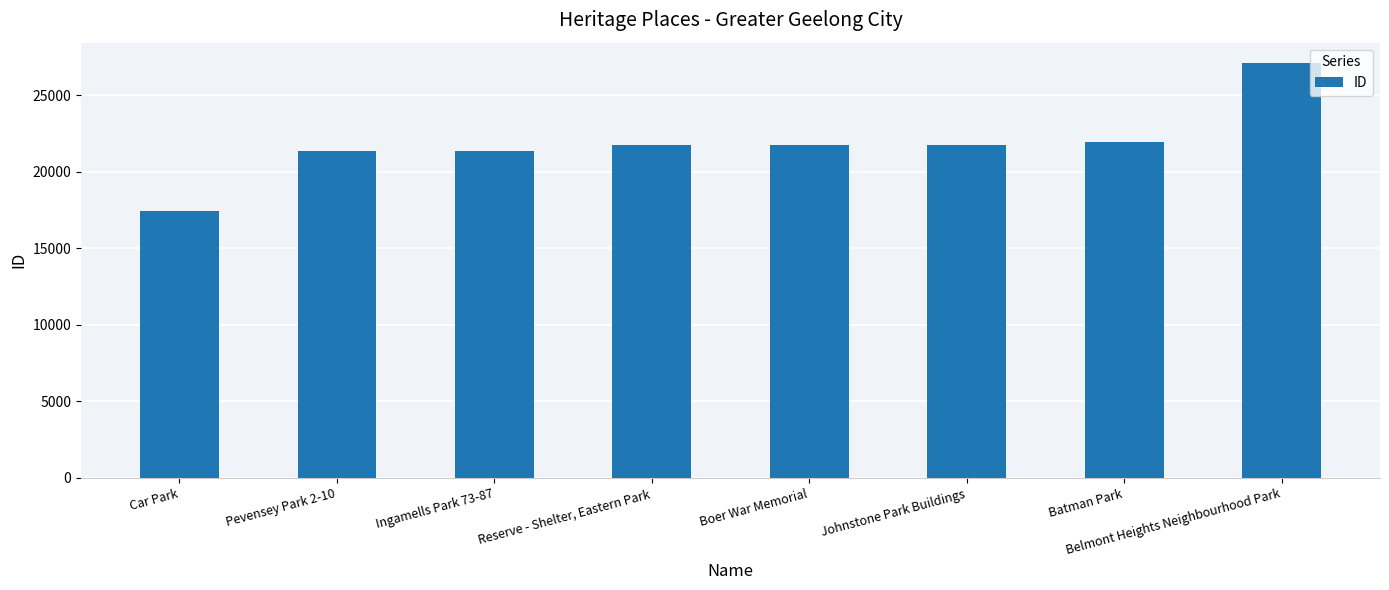

List the labels in order of value, largest first.

Belmont Heights Neighbourhood Park, Batman Park, Johnstone Park Buildings, Boer War Memorial, Reserve - Shelter, Eastern Park, Ingamells Park 73-87, Pevensey Park 2-10, Car Park